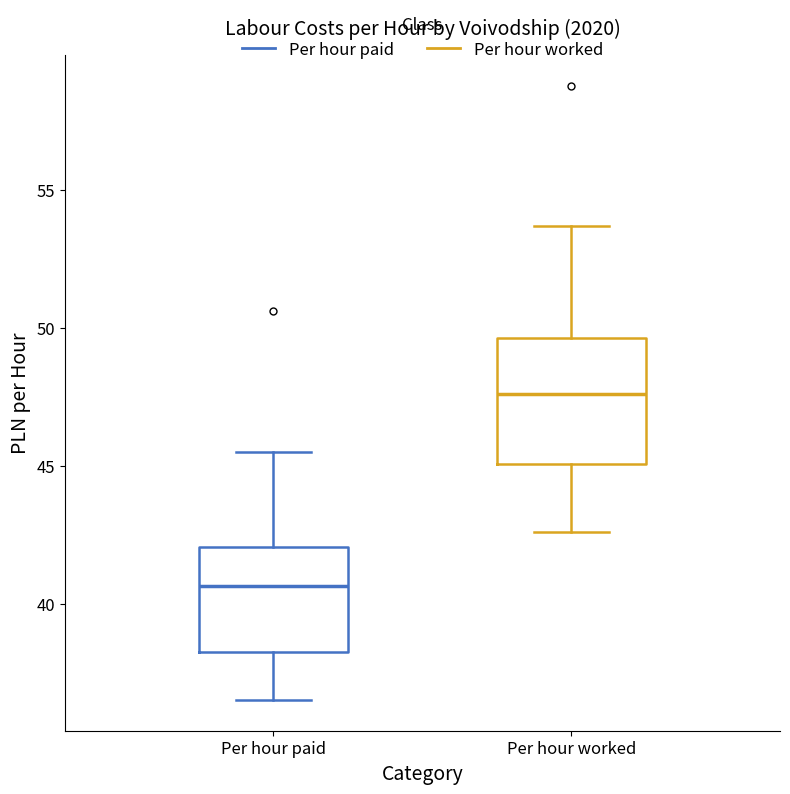

Comparing the boxes themselves (not the whiskers), which one is the tallest?

Per hour worked